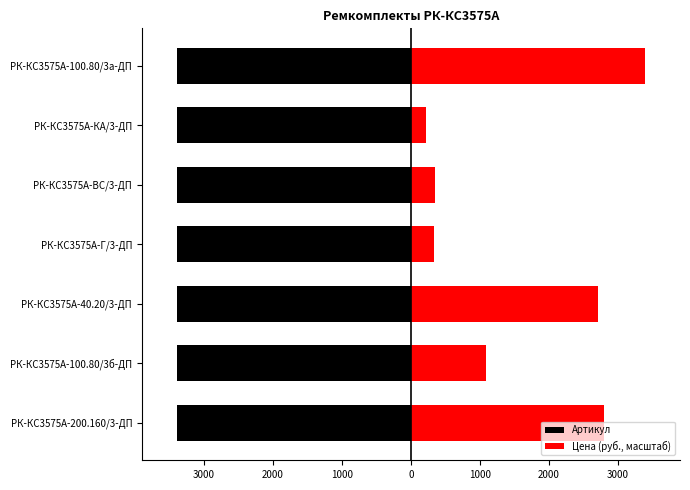

Which has a higher value, РК-КС3575А-ВС/3-ДП or РК-КС3575А-40.20/3-ДП?

РК-КС3575А-40.20/3-ДП